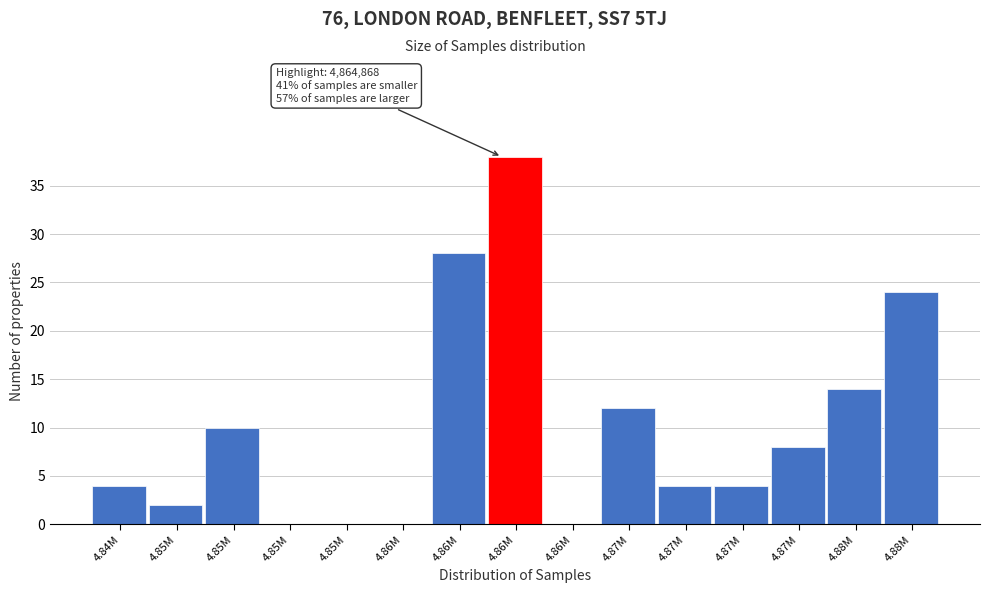

Are the bars horizontal?

No